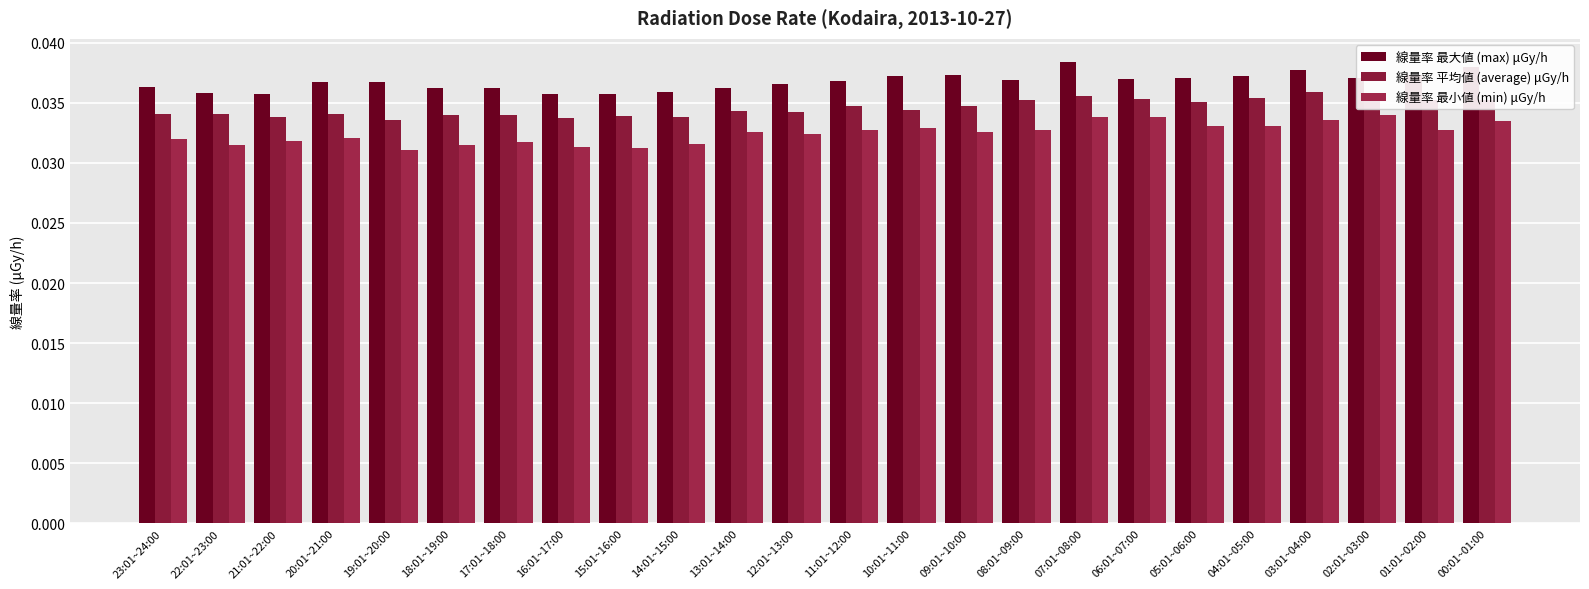

What is the sum of the 線量率 最小値 (min) μGy/h values at 04:01~05:00 and 19:01~20:00?

0.1